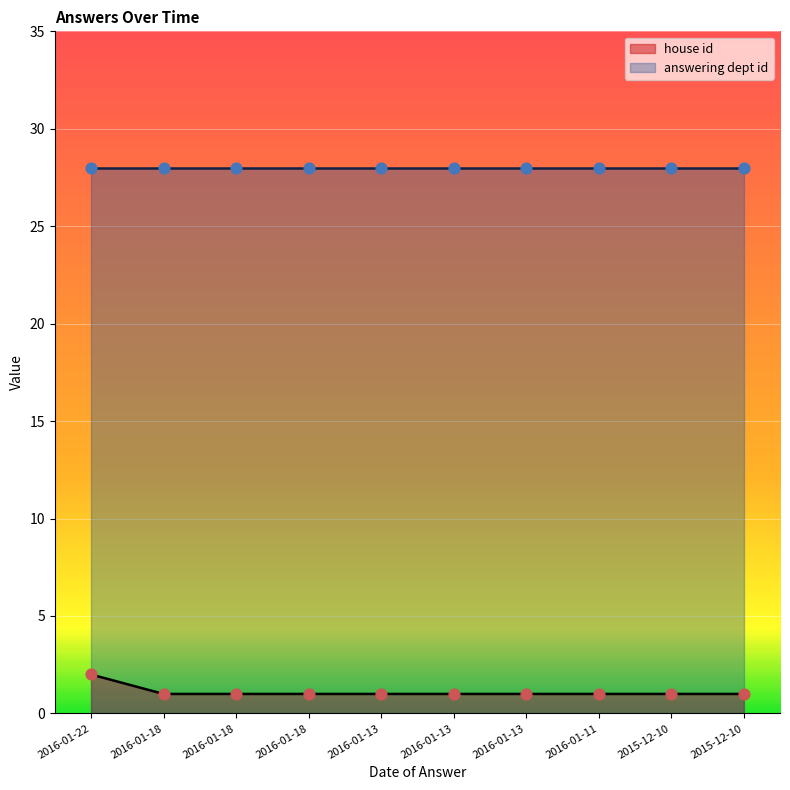

What is the ratio of the value at 2016-01-13 to the value at 2016-01-13?

1.0